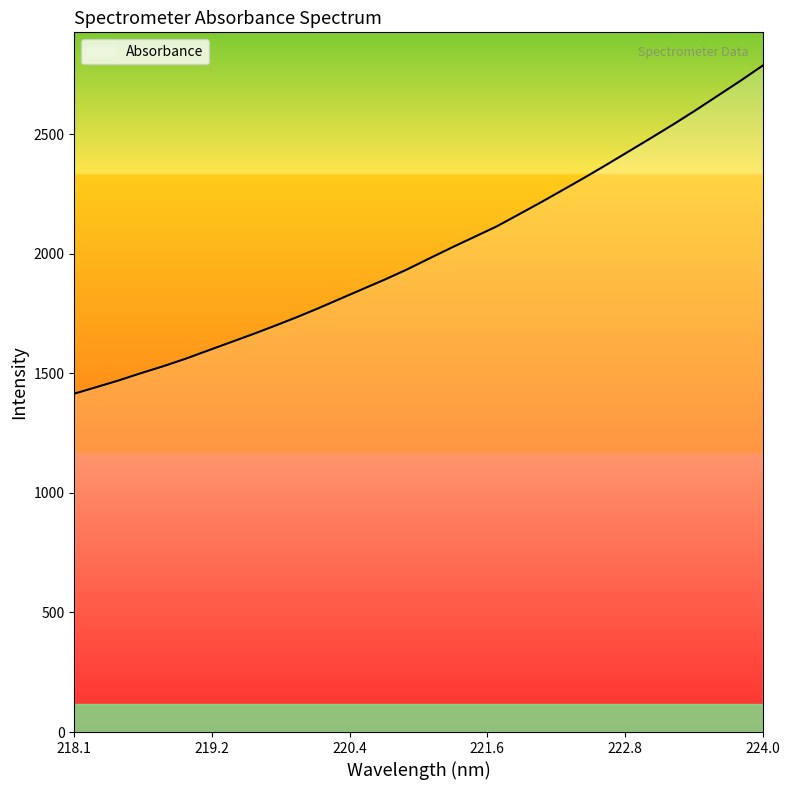

What is the difference between the maximum and minimum values?

1371.8